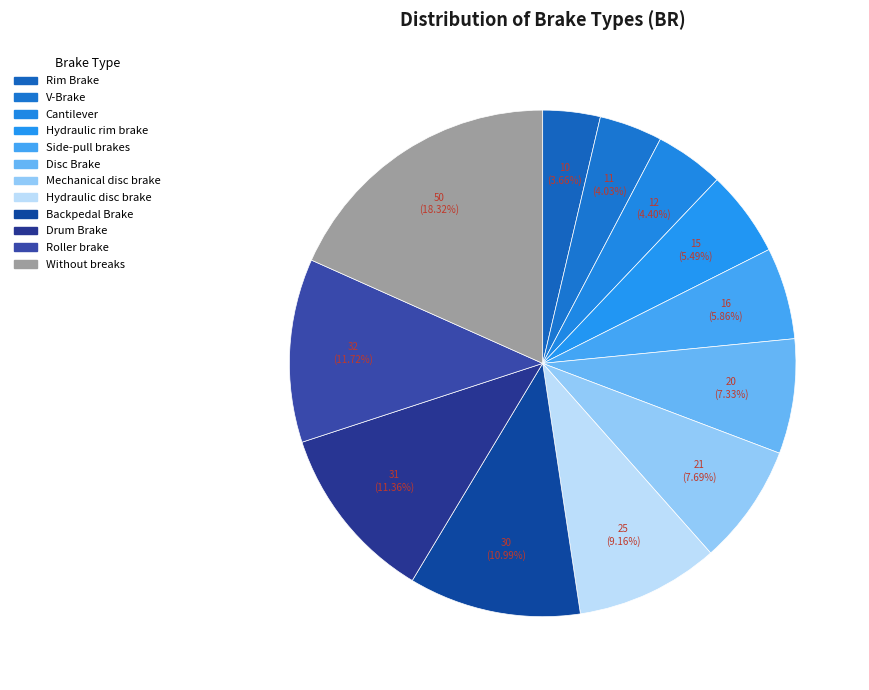

True or false: Without breaks accounts for 28% of the total.

False